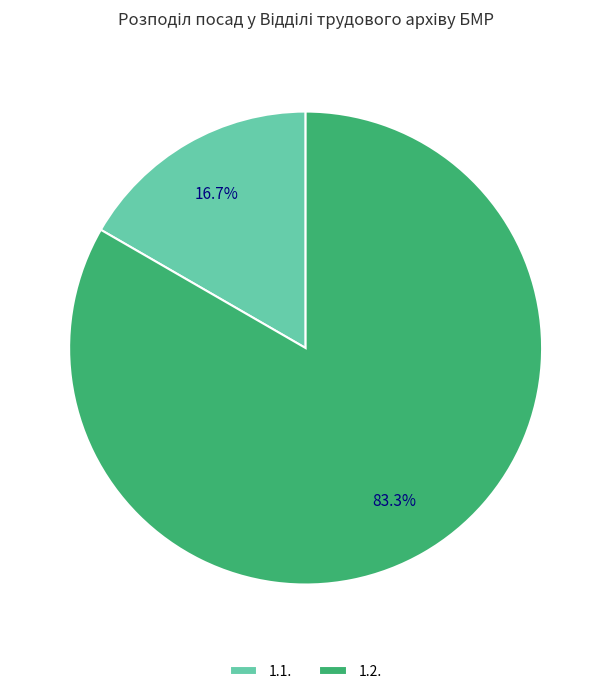

To the nearest percent, what is the difference between the 1.1. and 1.2. slice percentages?

67%